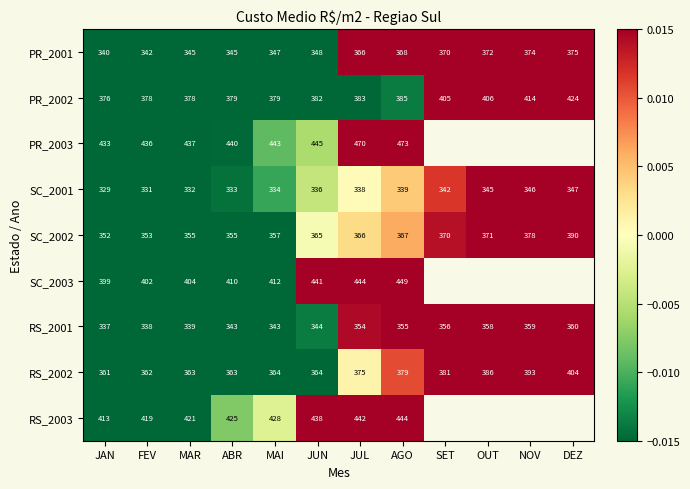

At which label does PR_2002 reach its peak?

DEZ